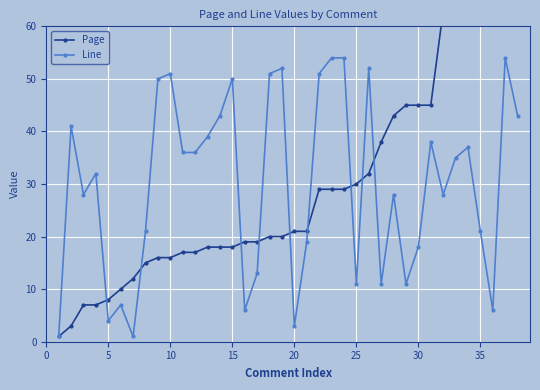

Is this an area chart (filled region under the line)?

No